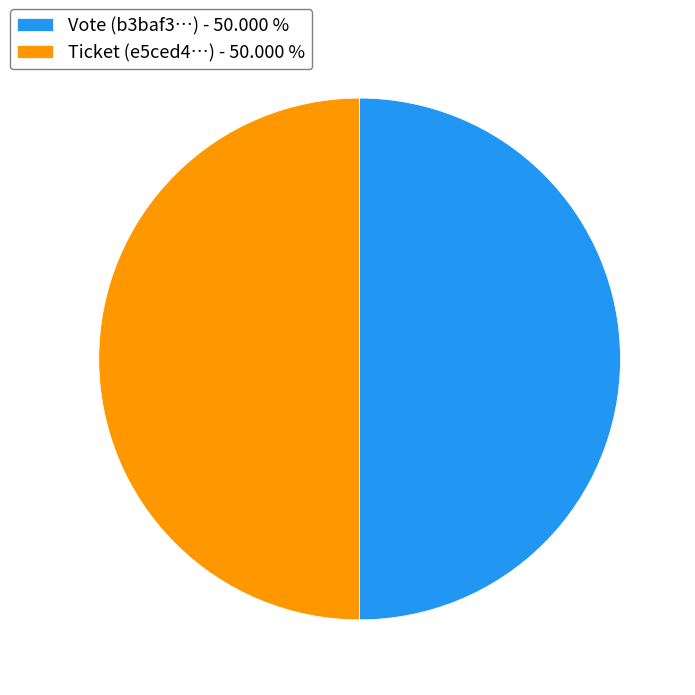

Approximately how many times larger is the value at Vote (b3baf3…) - 50.000 % compared to Ticket (e5ced4…) - 50.000 %?

1.0